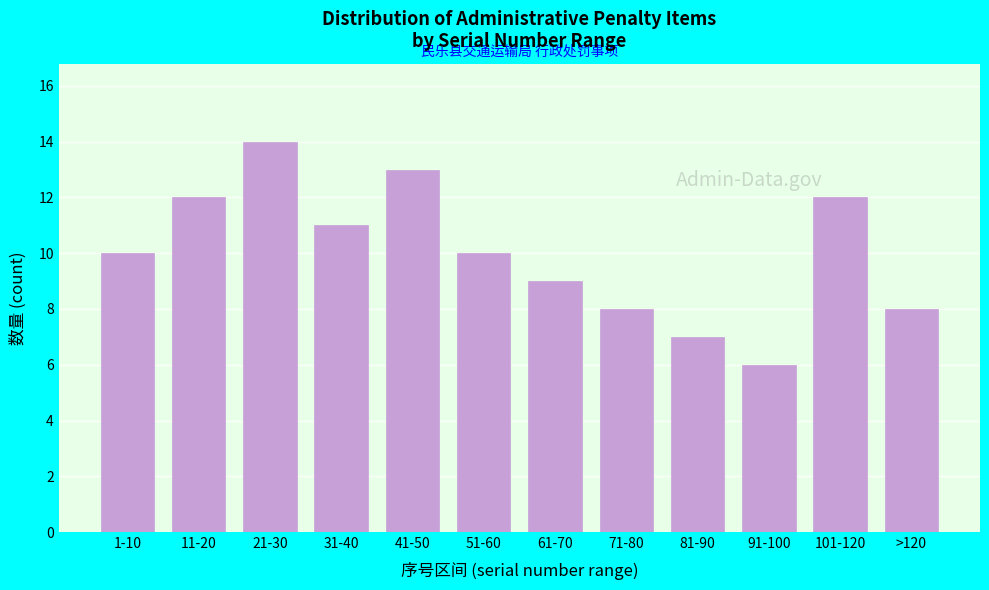

Reading left to right, extract all data points from this chart.

1-10=10	11-20=12	21-30=14	31-40=11	41-50=13	51-60=10	61-70=9	71-80=8	81-90=7	91-100=6	101-120=12	>120=8